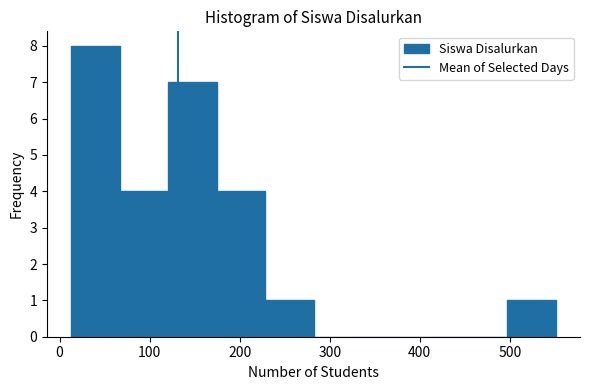

How tall is the bar that spans 10 to 70 on the x-axis? Neither the bar edges nor the heights are printed on the chart, so give them approximately, as read against the axes.

8